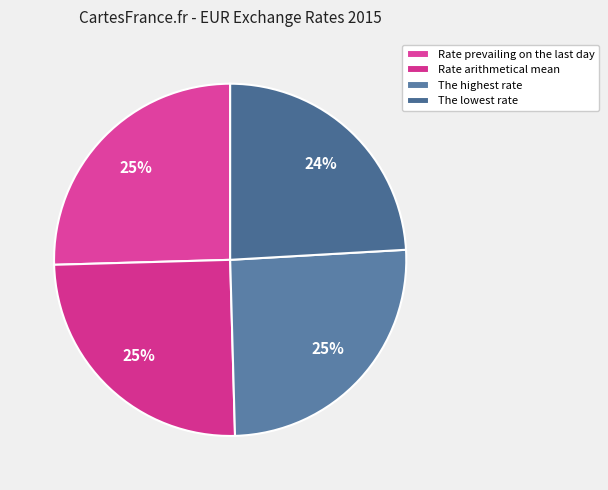

Which slice is the smallest?

The lowest rate